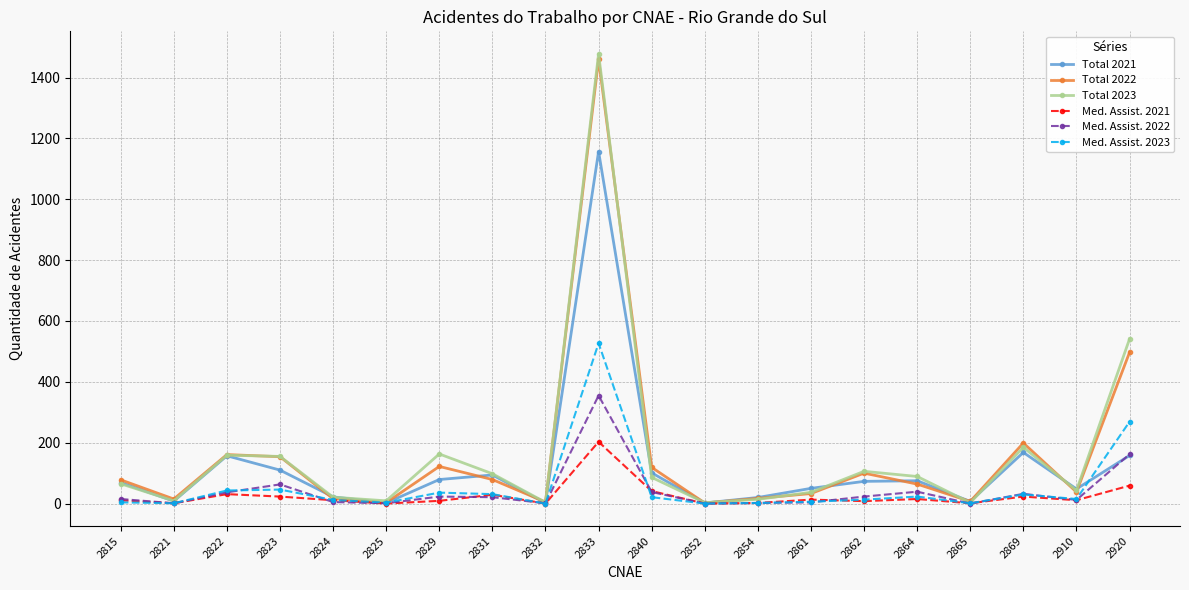

How many lines are shown in the chart?

6